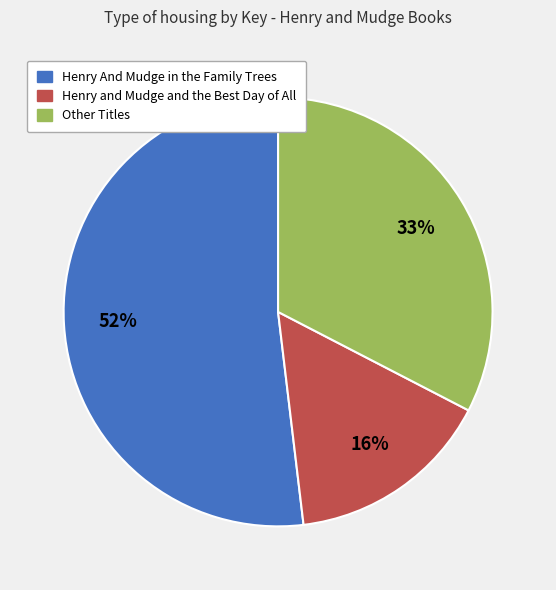

Does any single category account for the majority?

Yes